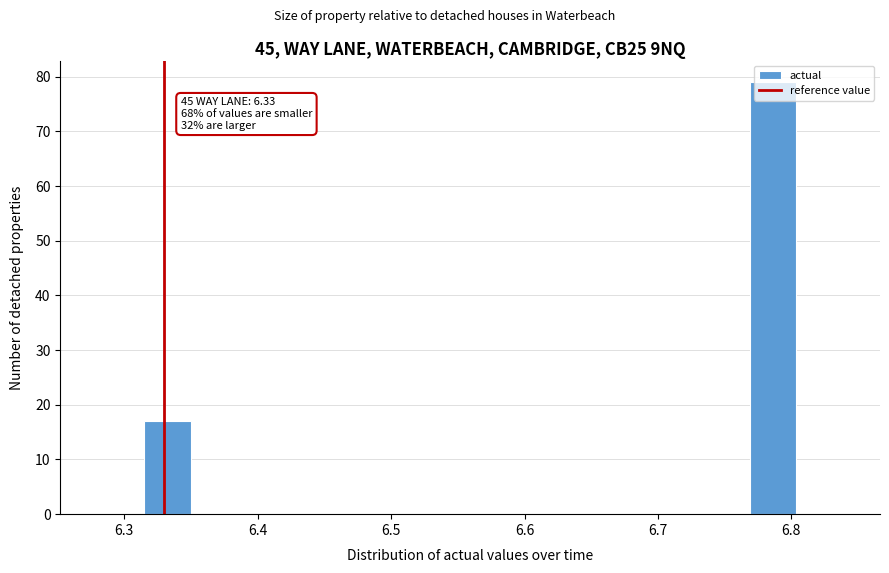

Around what value on the x-axis is the tallest bar? Give the approximate position of its centre, as read against the axis.

6.79